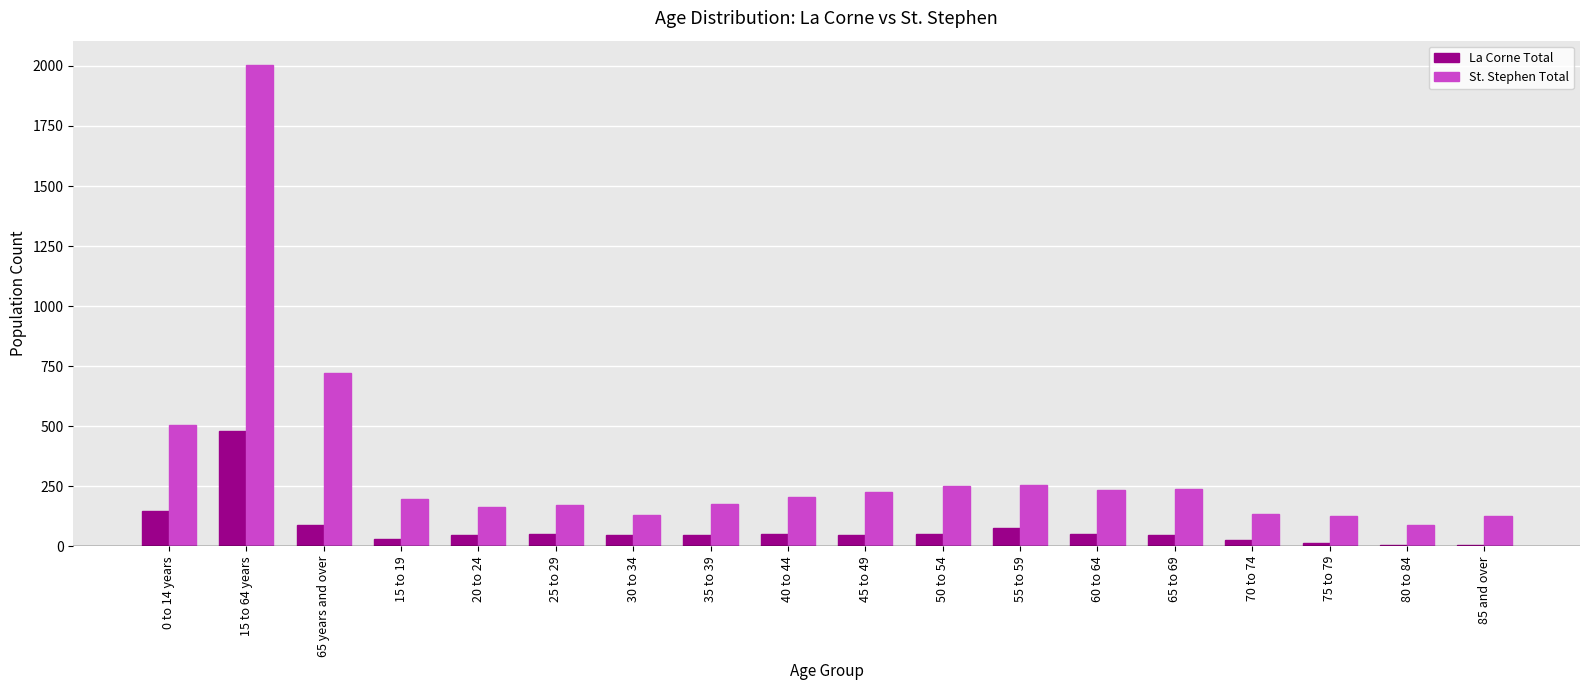

What is the sum of all St. Stephen Total values?

5950